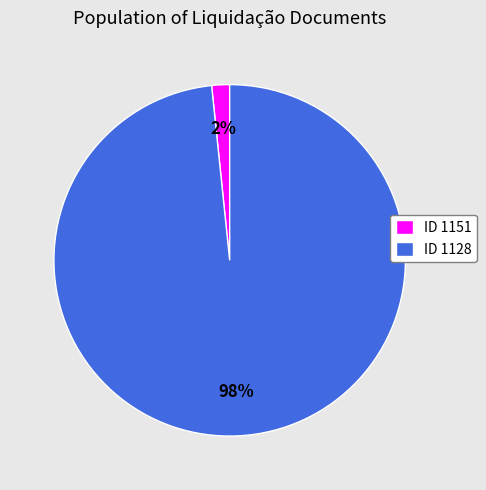

Do ID 1128 and ID 1151 together represent more than half of the pie?

Yes